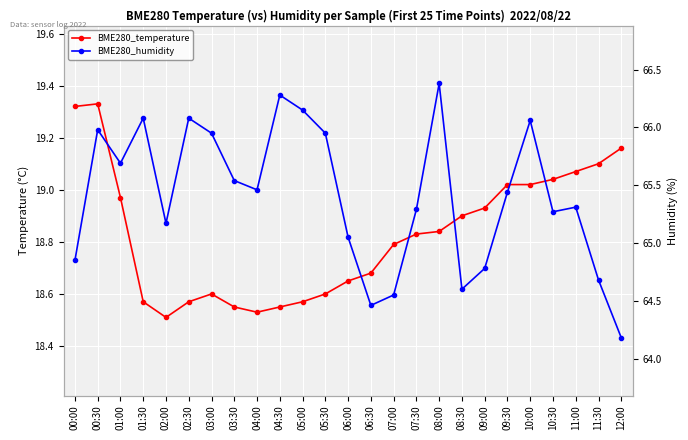

At which category does BME280_temperature reach its first local valley?

02:00